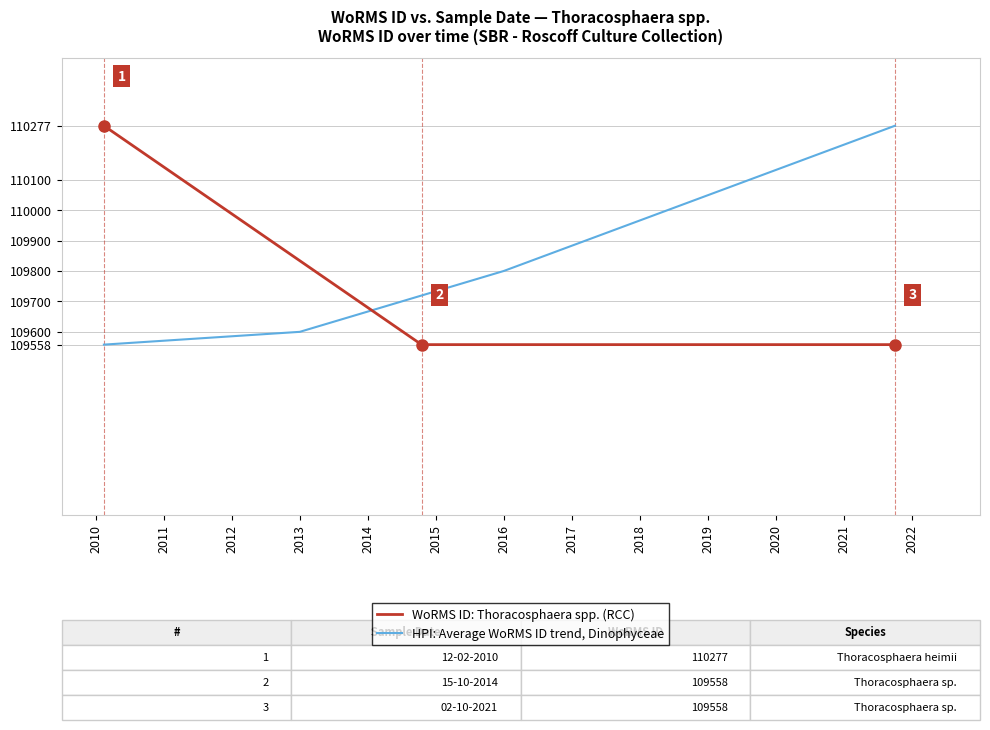

The HPI: Average WoRMS ID trend, Dinophyceae series shows 109800 at 2016. True or false?

True